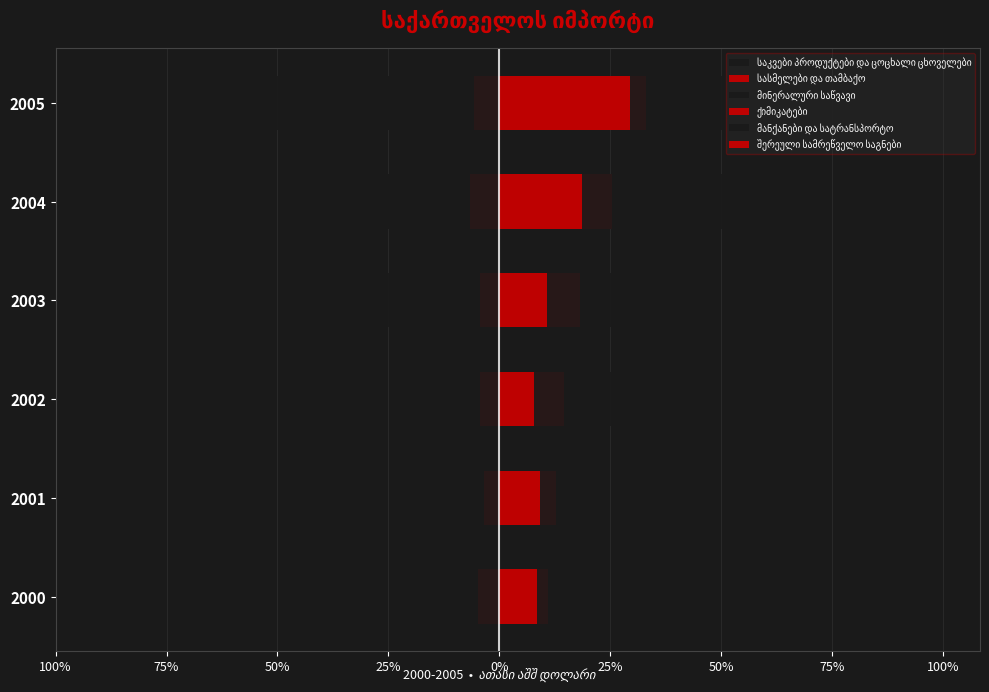

Which series has the widest spread of values?

მანქანები და სატრანსპორტო